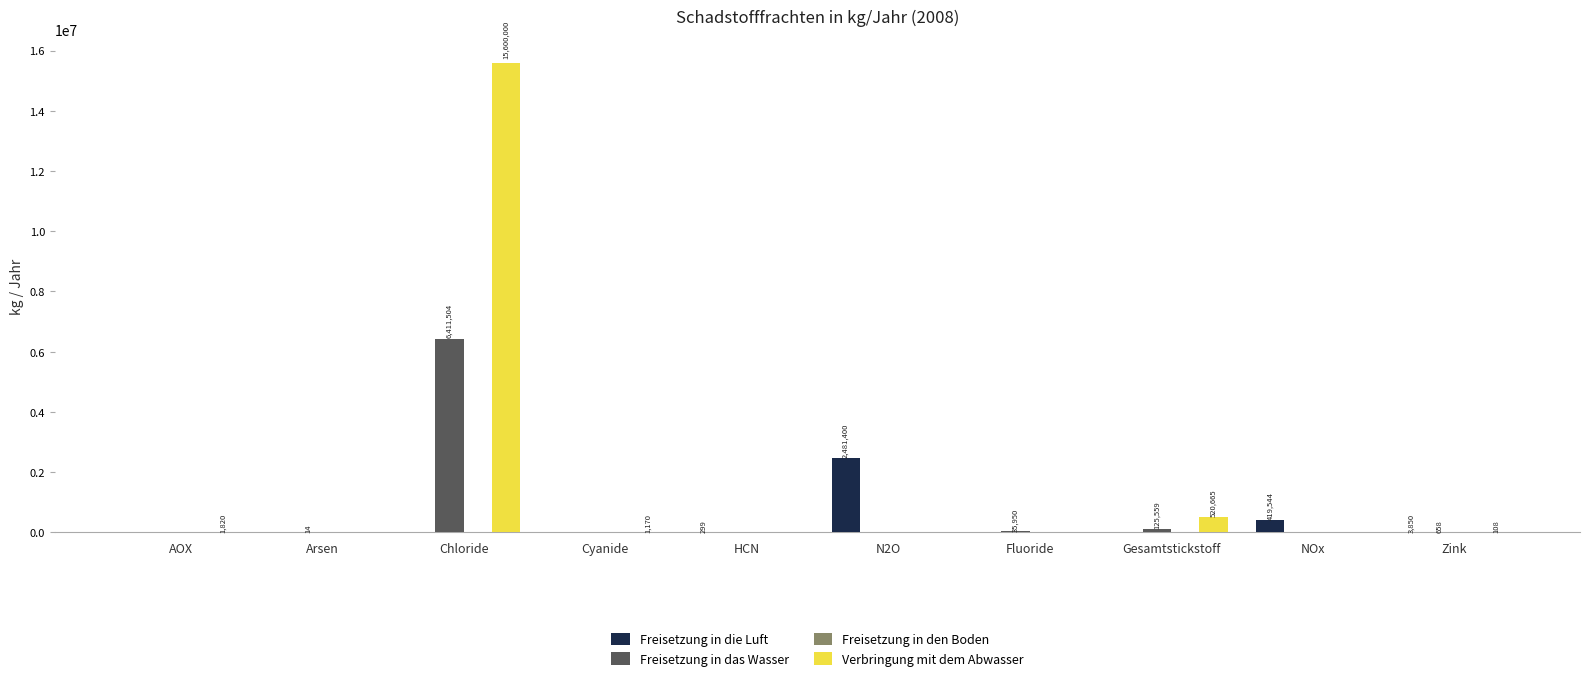

Where is Freisetzung in die Luft nearest to the value 1240700?

NOx